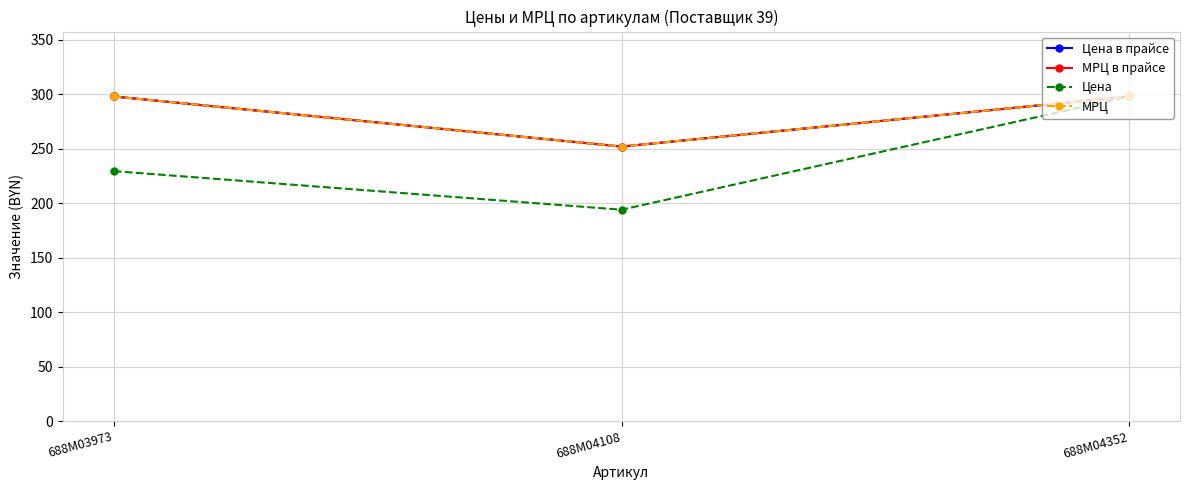

Does the chart have visible grid lines?

Yes